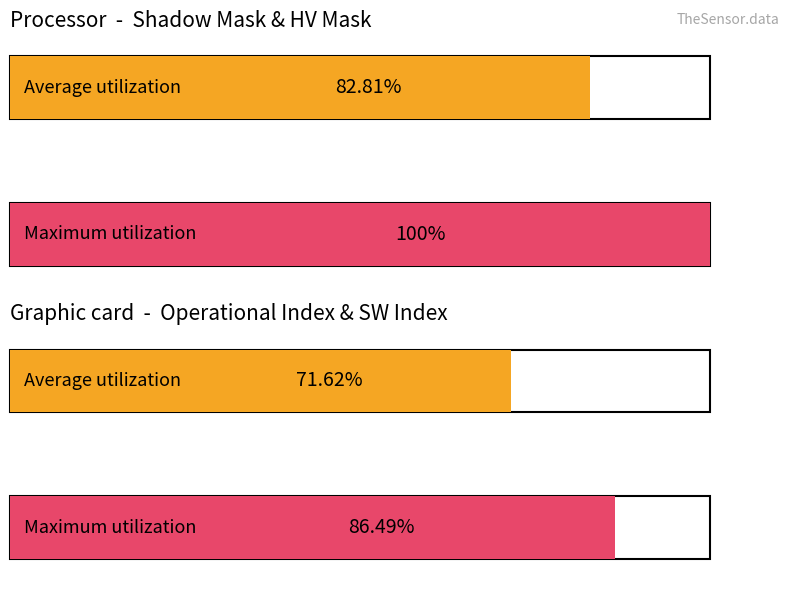

Rank the series by their maximum value, from highest to lowest.

Maximum utilization, Average utilization